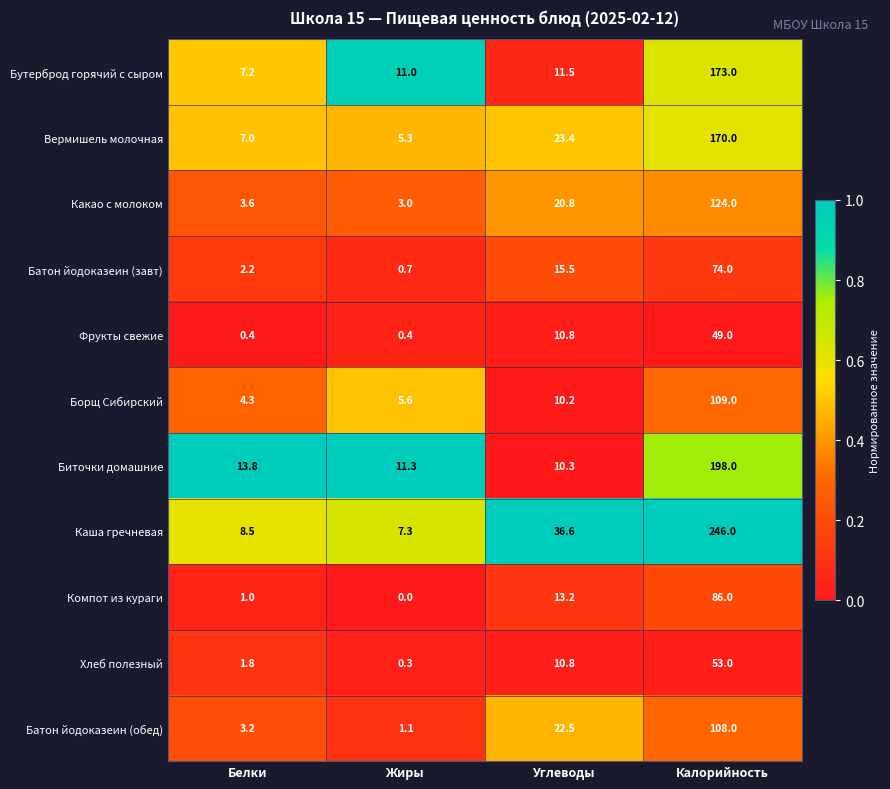

What is the lowest value of the Какао с молоком series?

3.0